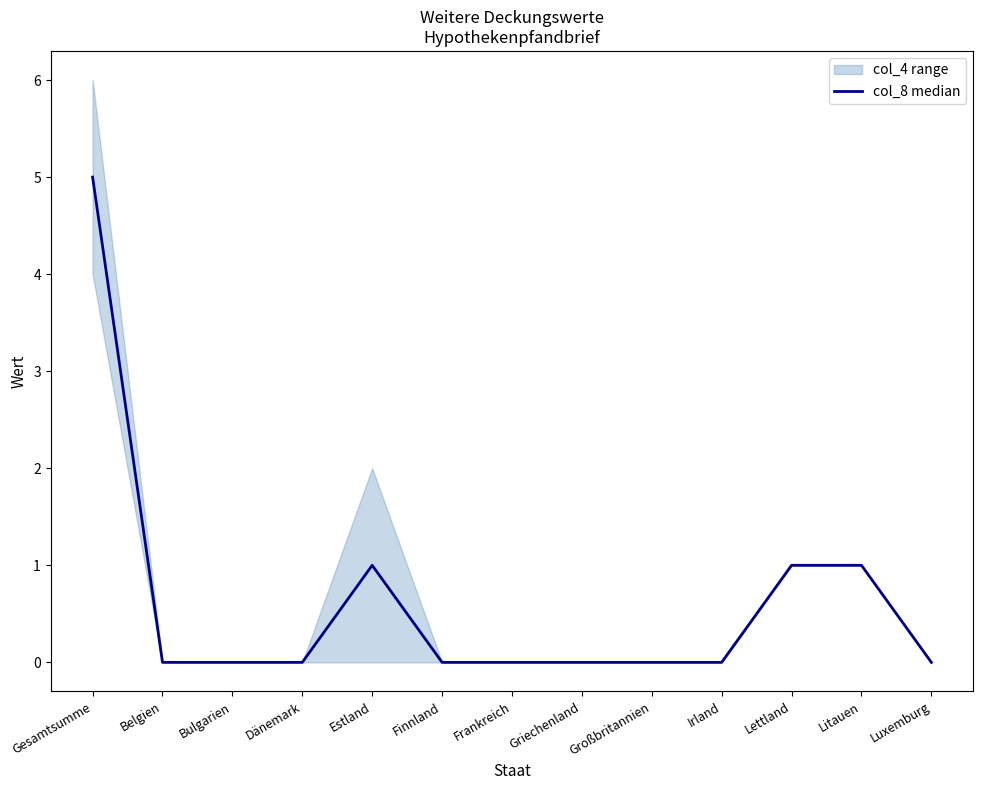

Reading right to left, list all the values displayed in this chart.

0	1	1	0	0	0	0	0	1	0	0	0	5